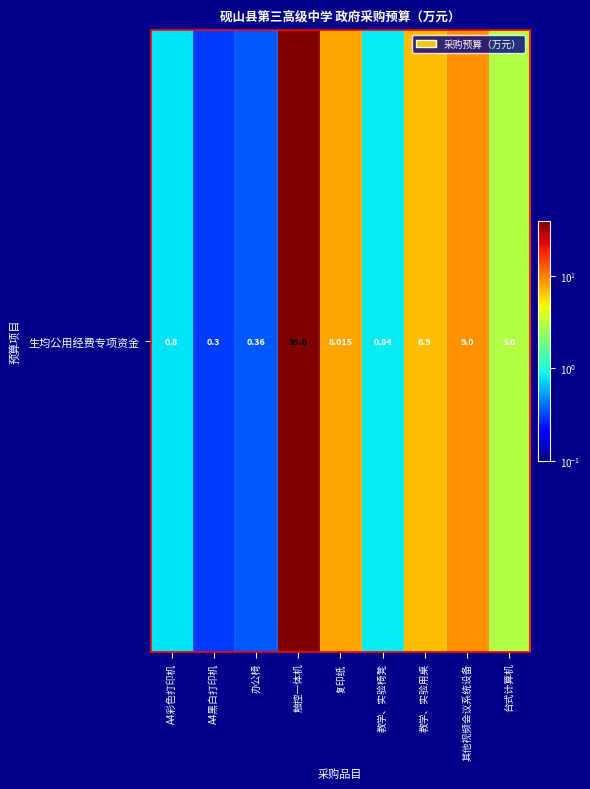

Where is the data nearest to the value 19?

其他视频会议系统设备